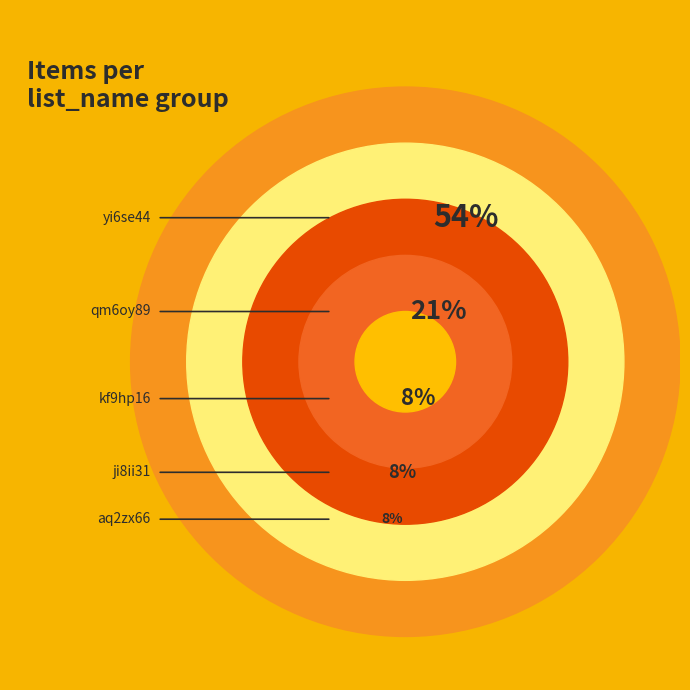

Combined, do aq2zx66 and qm6oy89 account for over 50%?

No